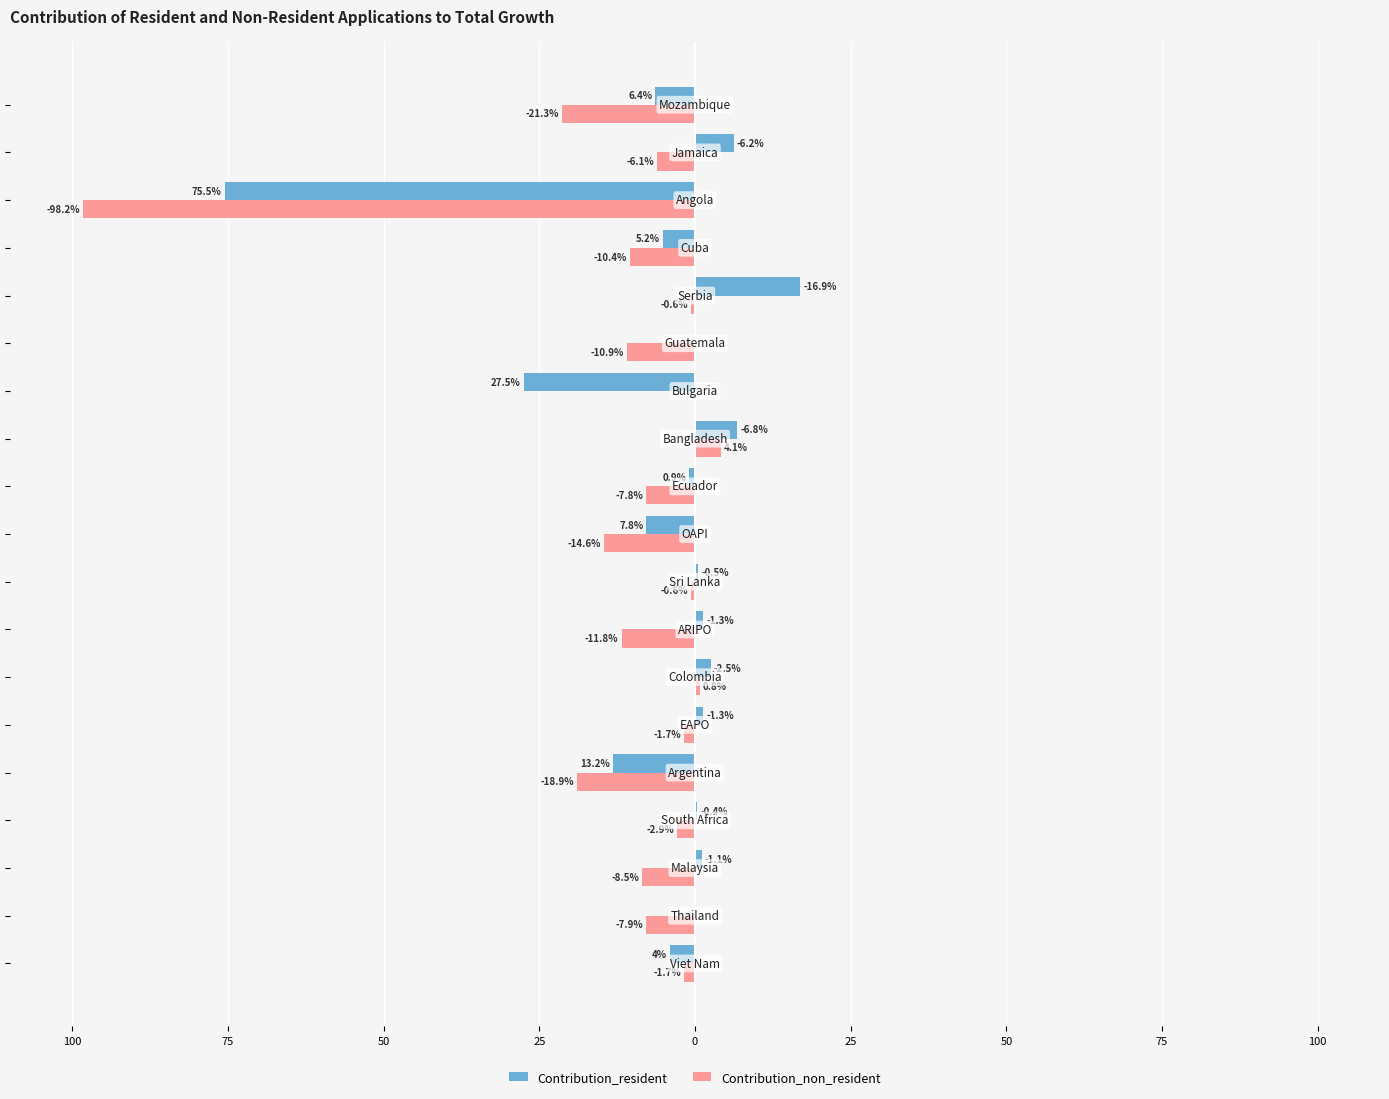

What are all the series names shown in the legend?

Contribution_resident, Contribution_non_resident